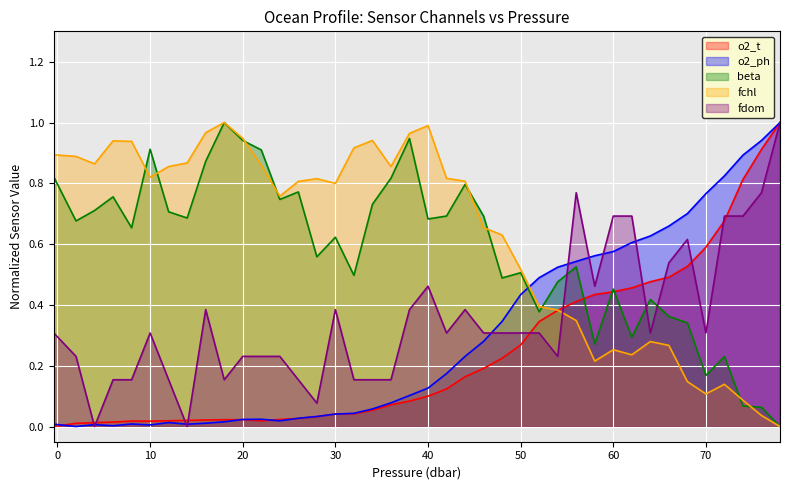

How many data points does each series have?

40